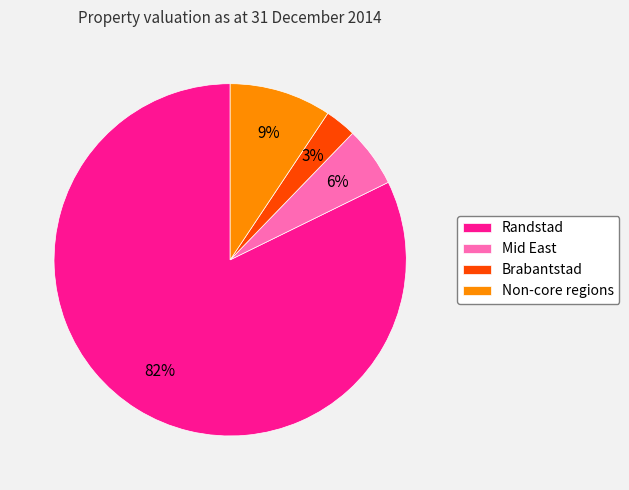

How many segments does this pie chart have?

4